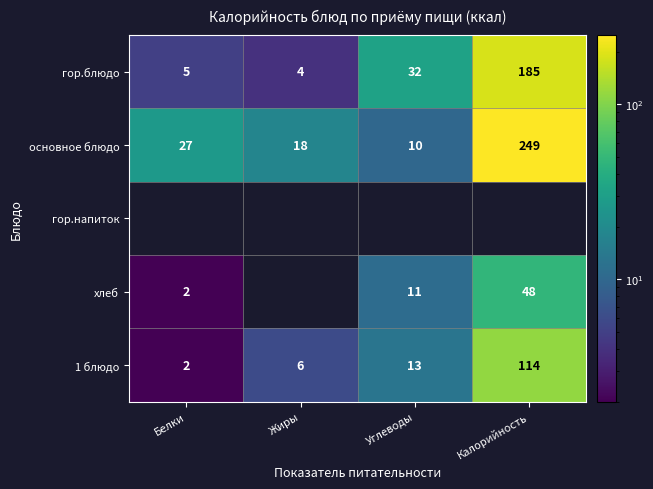

List the labels in order of 1 блюдо value, largest first.

Калорийность, Углеводы, Жиры, Белки